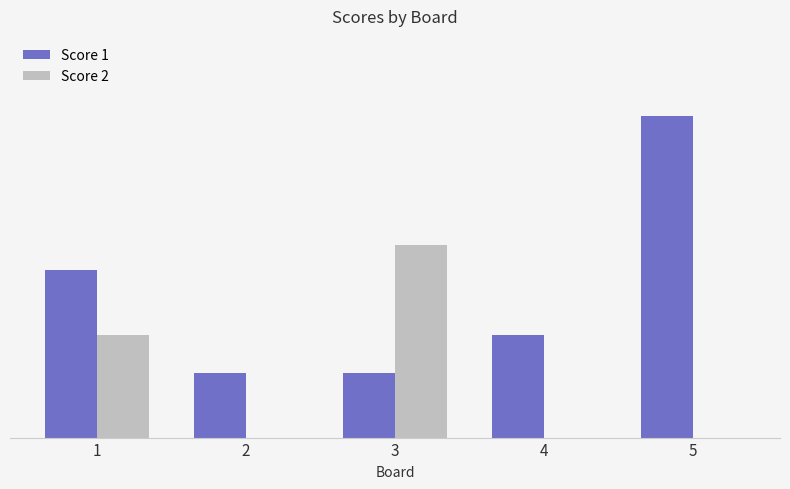

At how many categories does at least one series exceed 17?

1